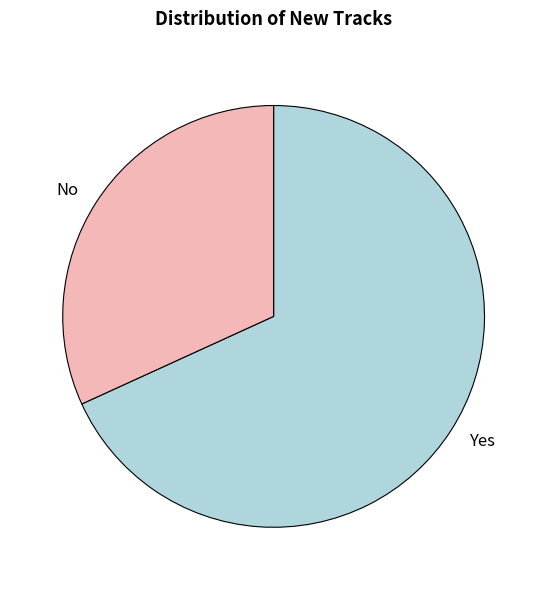

Between Yes and No, which is larger?

Yes